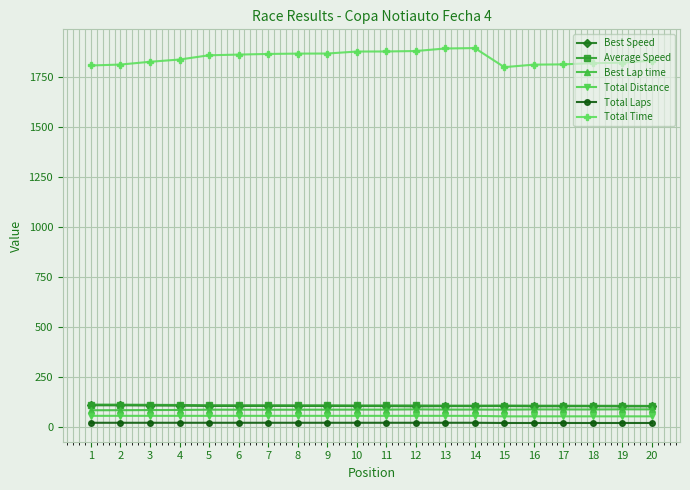

The value of Best Speed at 17 is 183.9. True or false?

False